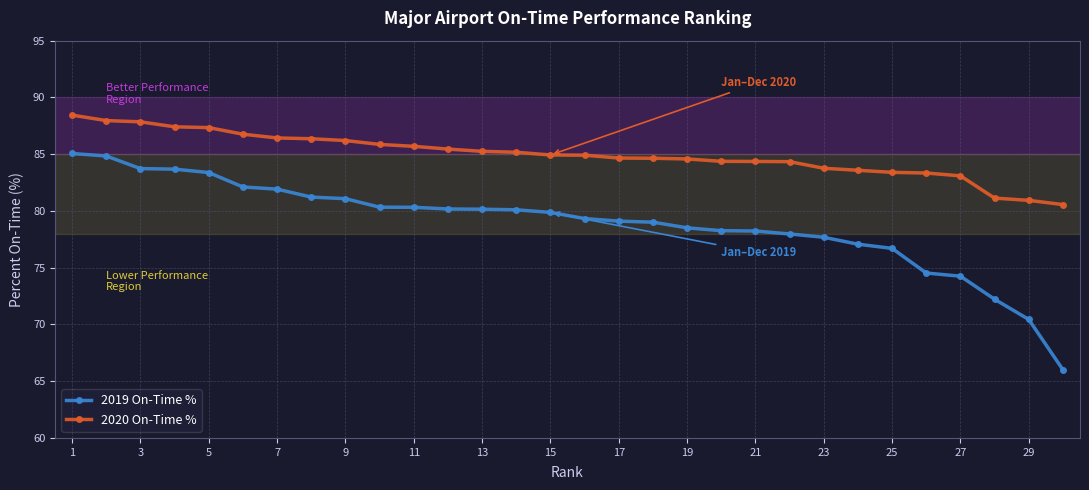

What is the highest value of the 2019 On-Time % series?

85.1